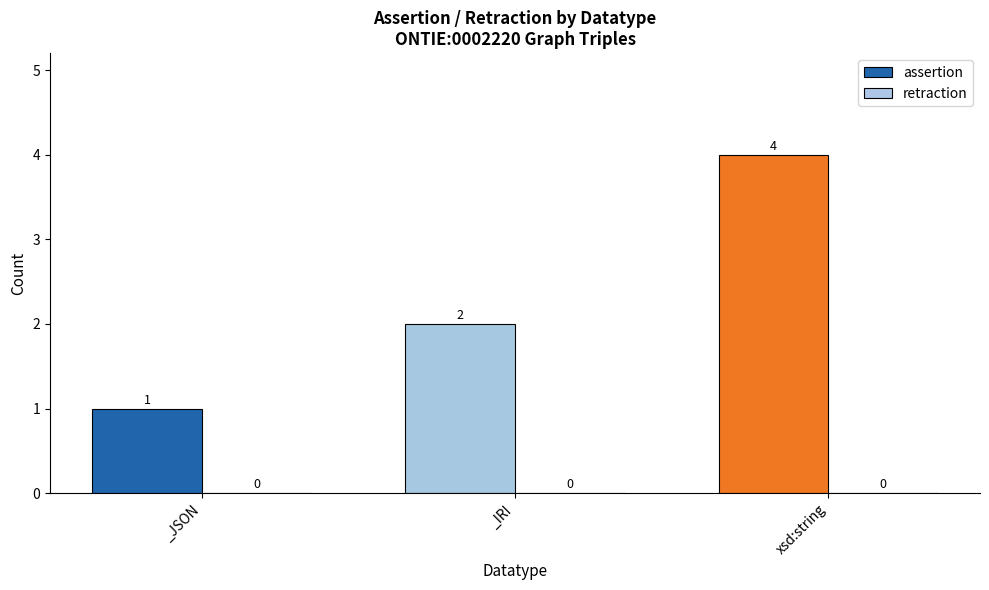

Which has a higher value, _IRI or xsd:string?

xsd:string